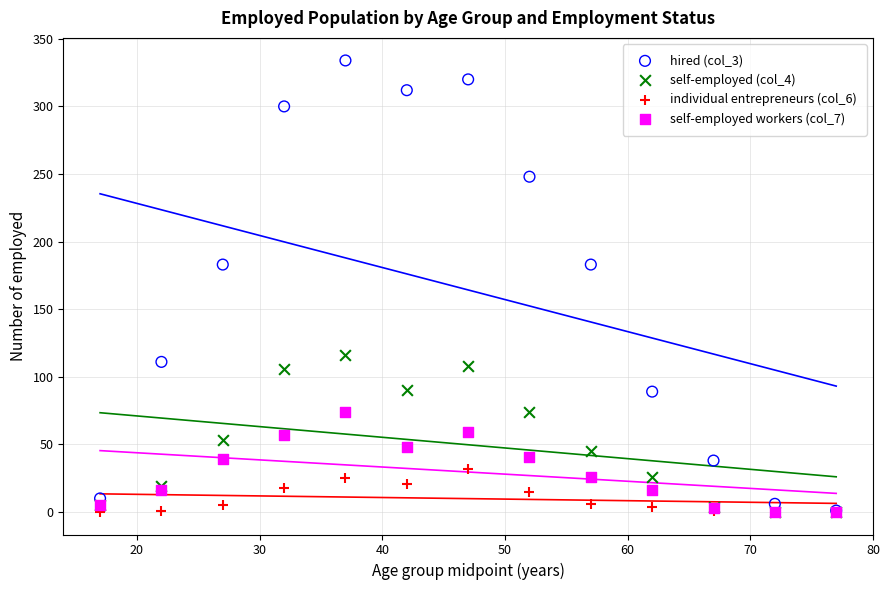

Which series reaches the maximum Y coordinate?

hired (col_3)